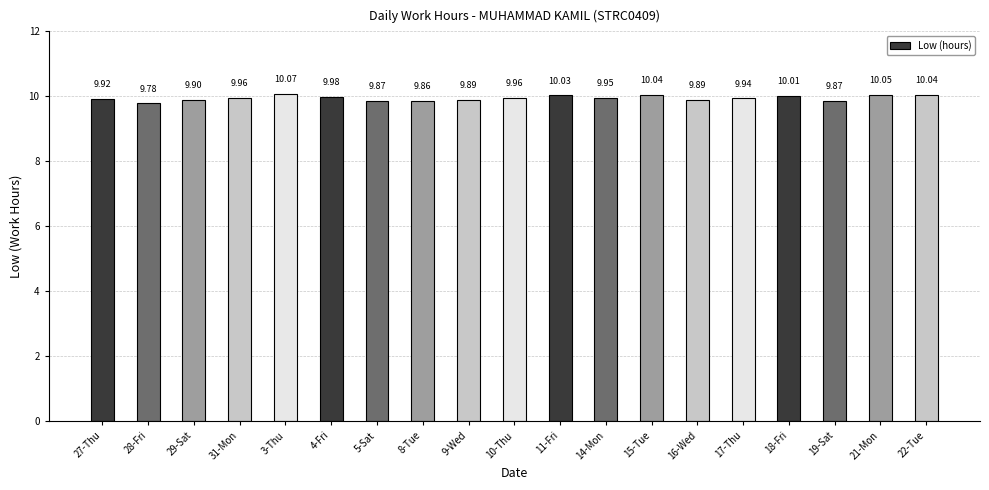

Is it true that the value at 21-Mon is 16.8?

False